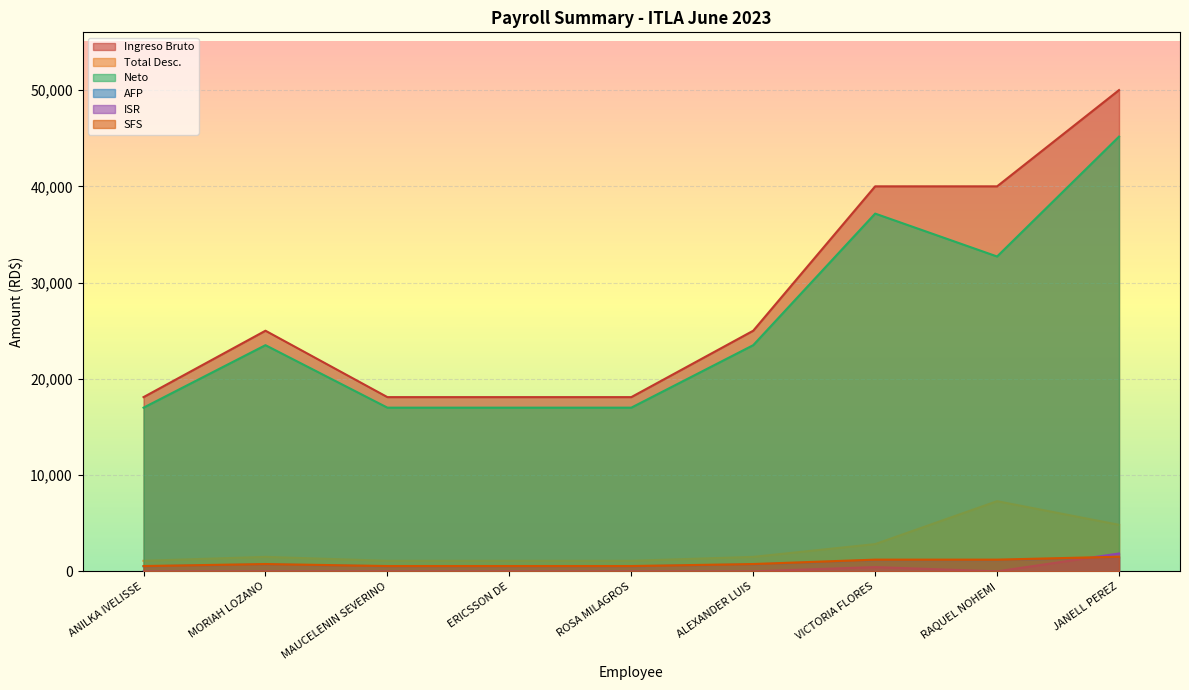

What is the difference between the highest and lowest values at MORIAH LOZANO?

25000.0